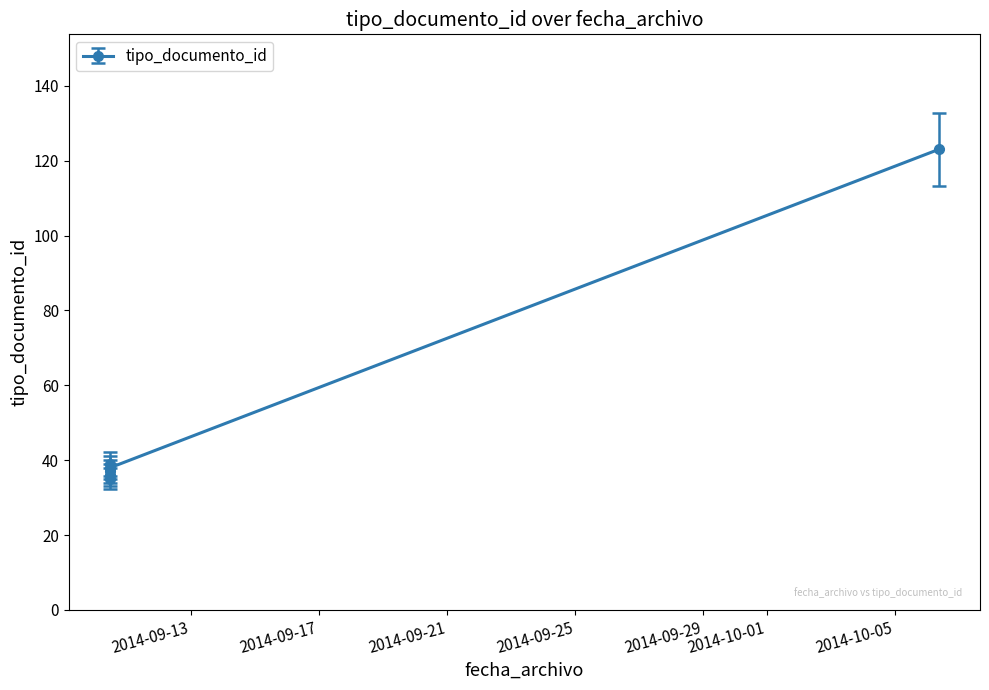

How many distinct data groups are displayed?

1